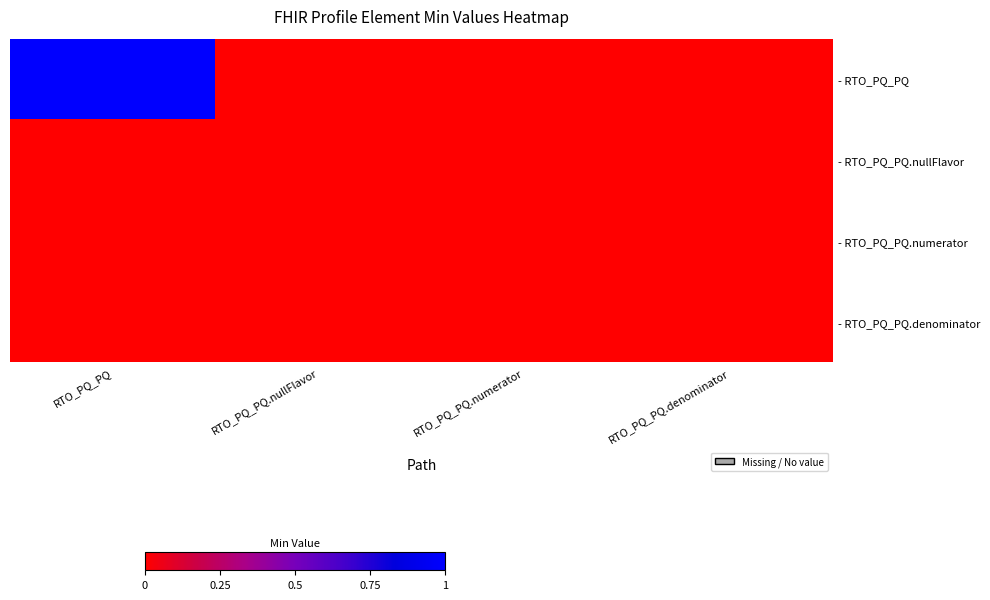

Reading right to left, list all the values displayed in this chart.

- RTO_PQ_PQ: RTO_PQ_PQ.denominator=0	RTO_PQ_PQ.numerator=0	RTO_PQ_PQ.nullFlavor=0	RTO_PQ_PQ=1
- RTO_PQ_PQ.nullFlavor: RTO_PQ_PQ.denominator=0	RTO_PQ_PQ.numerator=0	RTO_PQ_PQ.nullFlavor=0	RTO_PQ_PQ=0
- RTO_PQ_PQ.numerator: RTO_PQ_PQ.denominator=0	RTO_PQ_PQ.numerator=0	RTO_PQ_PQ.nullFlavor=0	RTO_PQ_PQ=0
- RTO_PQ_PQ.denominator: RTO_PQ_PQ.denominator=0	RTO_PQ_PQ.numerator=0	RTO_PQ_PQ.nullFlavor=0	RTO_PQ_PQ=0